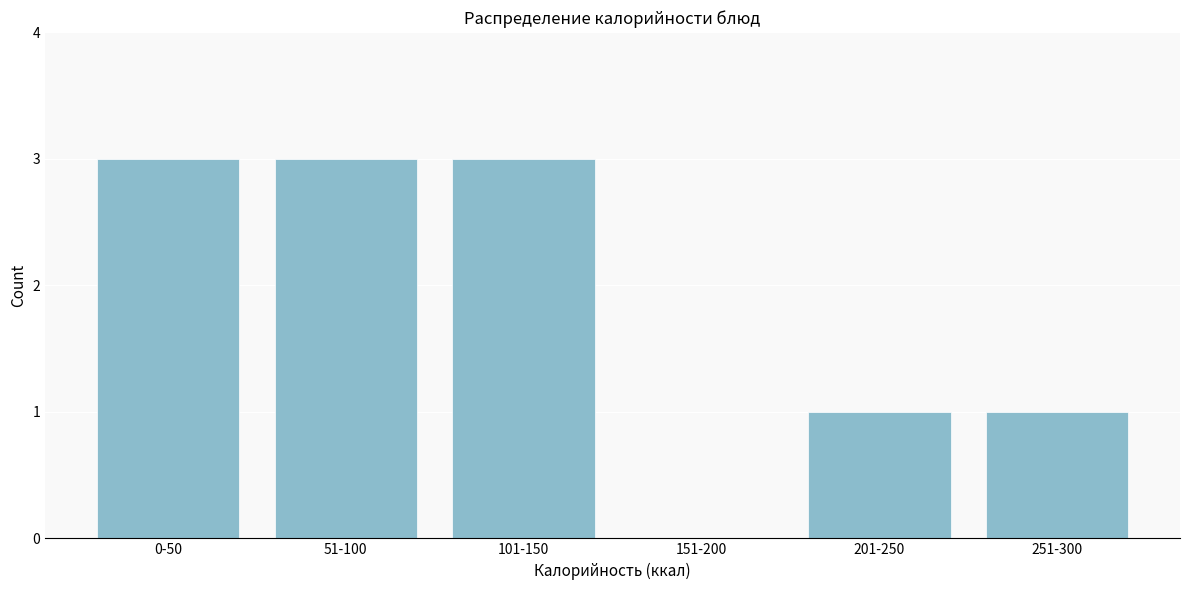

Reading right to left, list all the values displayed in this chart.

251-300=1	201-250=1	151-200=0	101-150=3	51-100=3	0-50=3